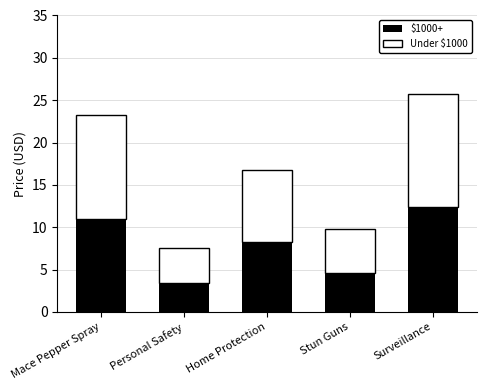

Reading left to right, transcribe the values for $1000+.

Mace Pepper Spray=11.0	Personal Safety=3.4	Home Protection=8.2	Stun Guns=4.6	Surveillance=12.4